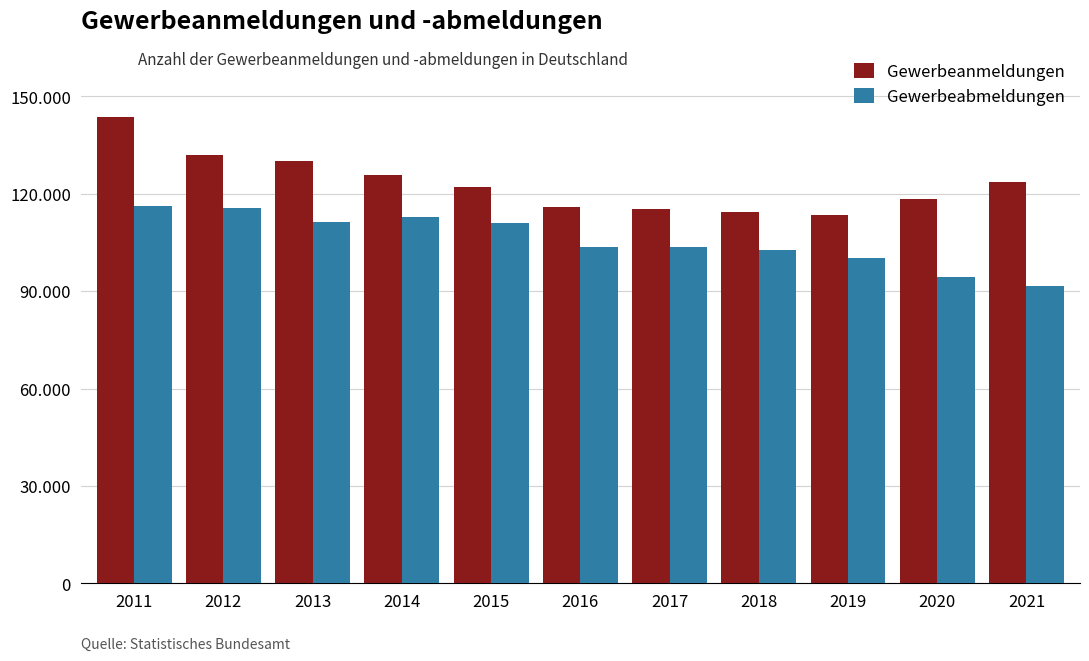

What is the difference between the highest and lowest values at 2016?

12344